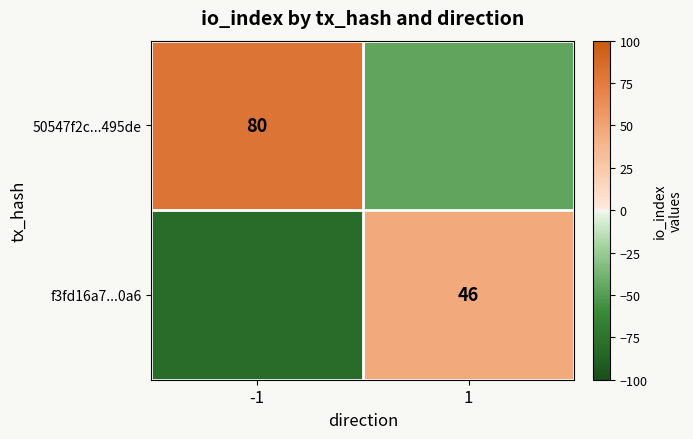

The value of f3fd16a7...0a6 at 1 is 31. True or false?

False